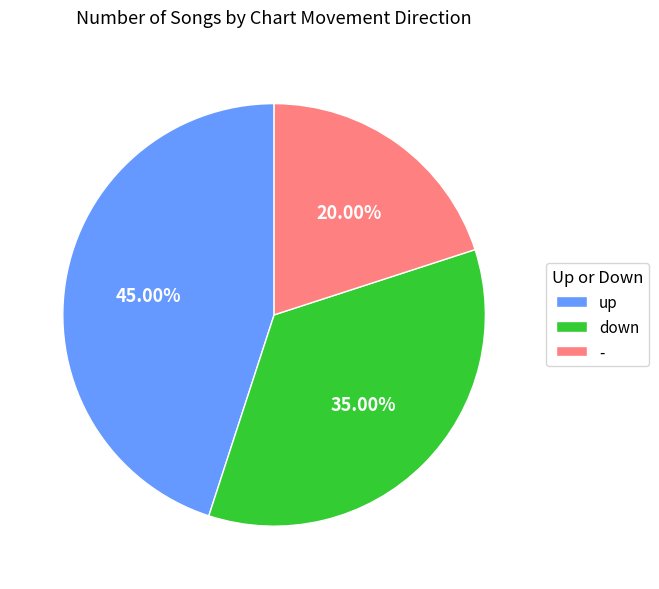

To the nearest percent, what is the difference between the down and up slice percentages?

10%